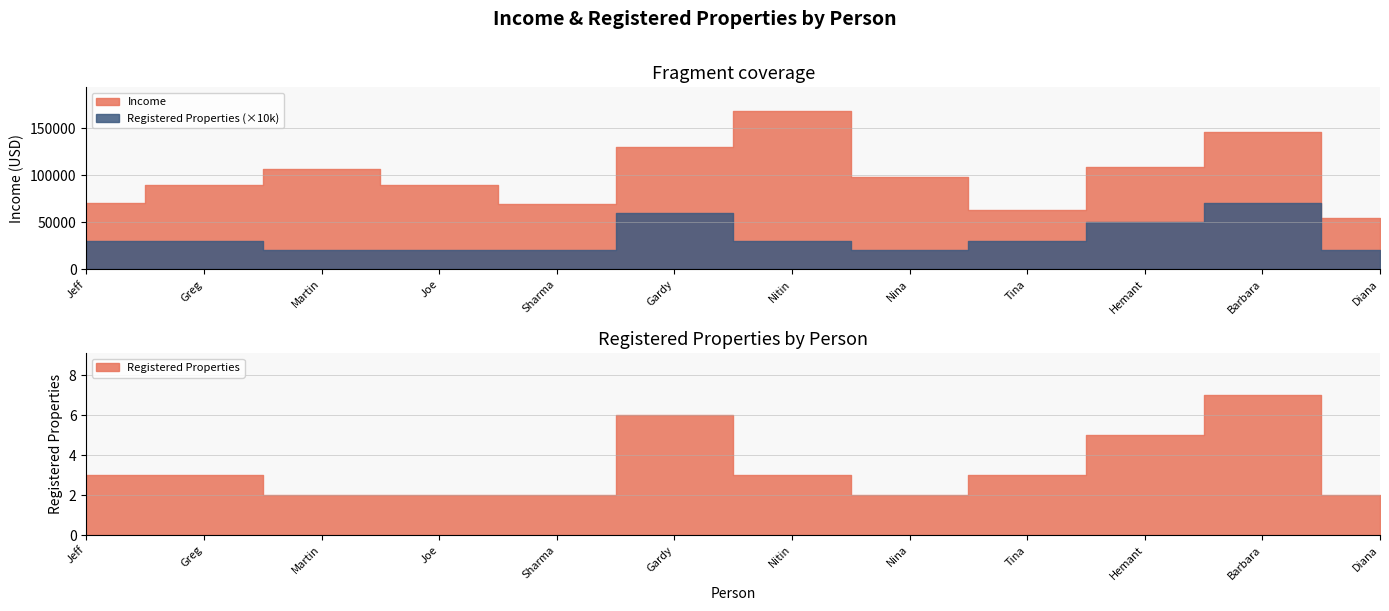

List the series in order of their peak value, lowest first.

Registered Properties, Income